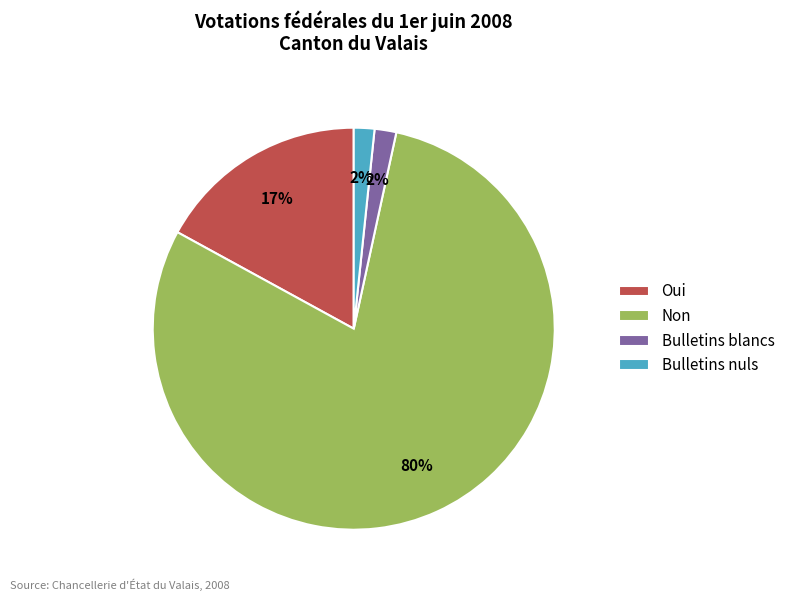

Count the number of slices in the pie.

4